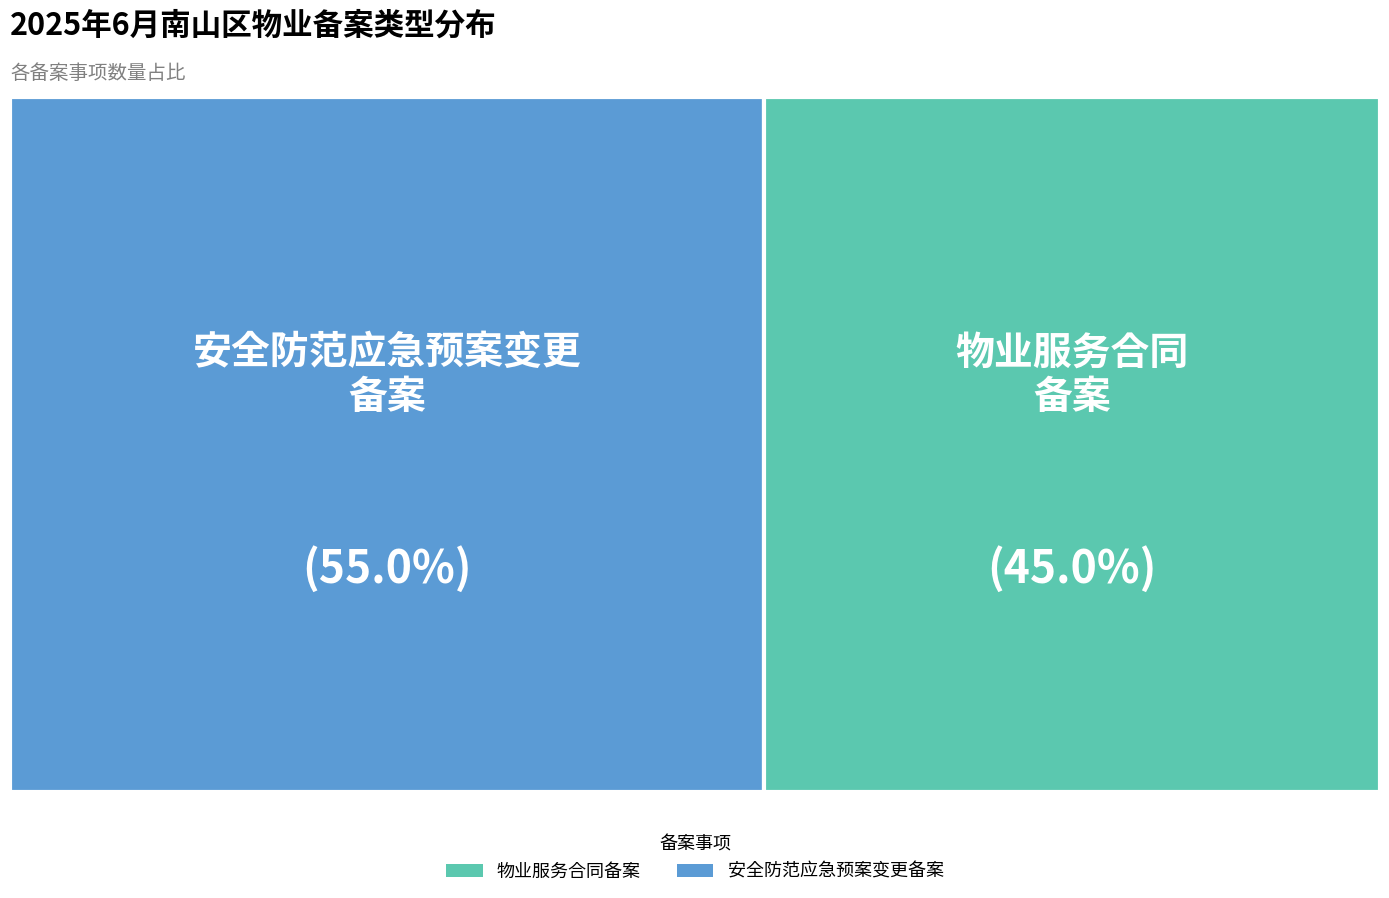

To the nearest percent, what is the difference between the 安全防范应急预案变更备案 and 物业服务合同备案 slice percentages?

10%